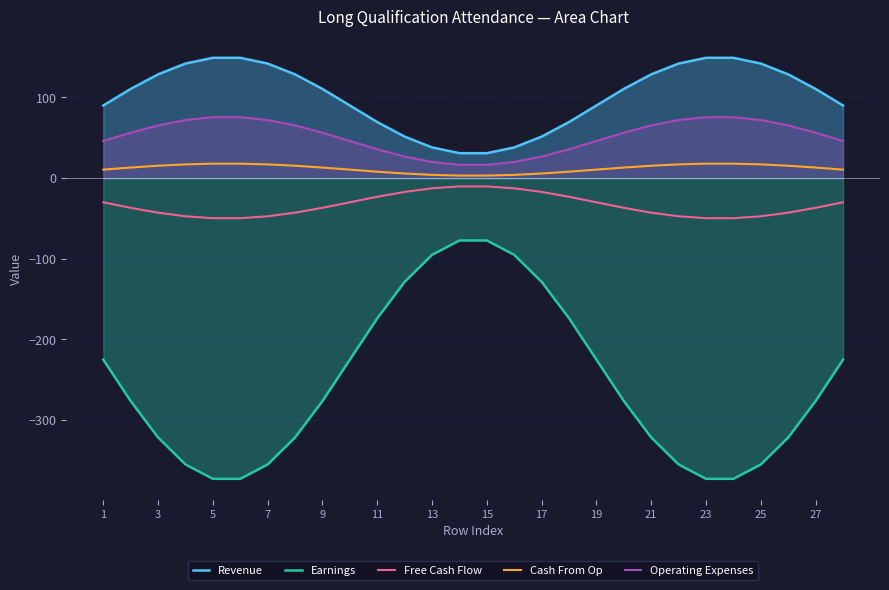

How many data points does each series have?

28